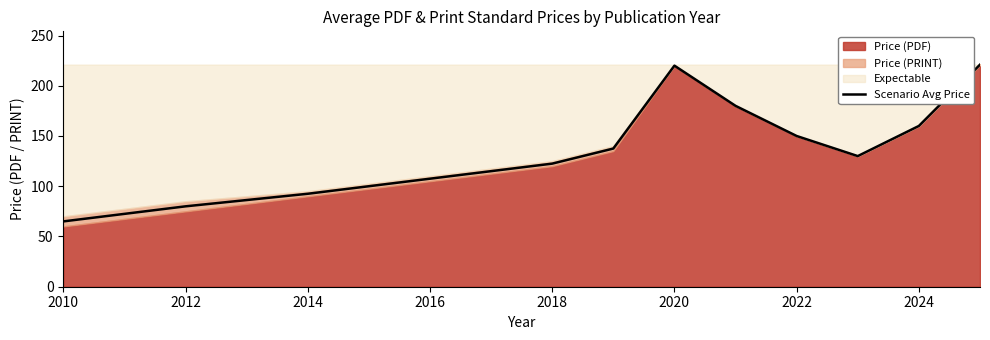

True or false: the data shows 32.0 at 2016.

False